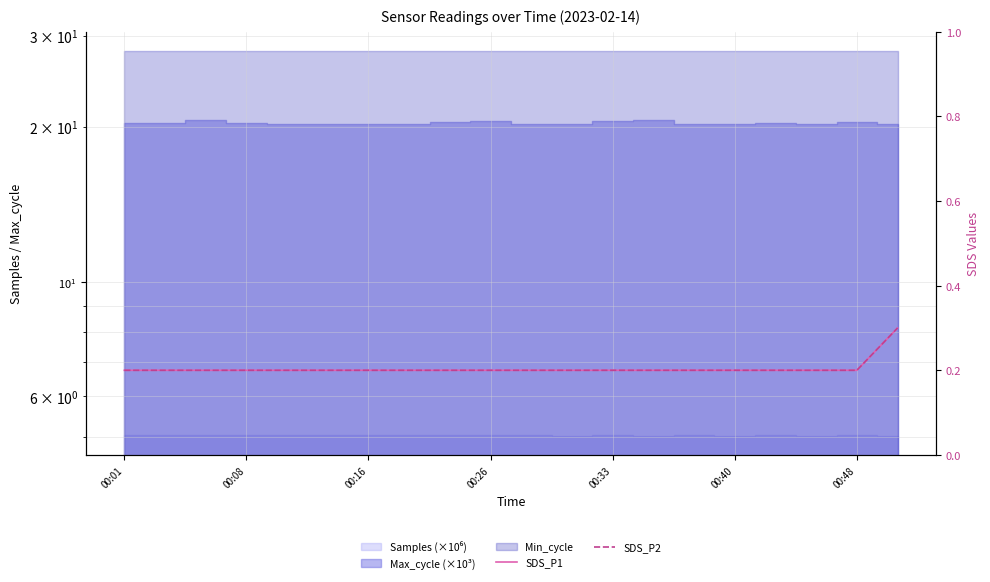

Which has a higher value, 16 or 18?

16